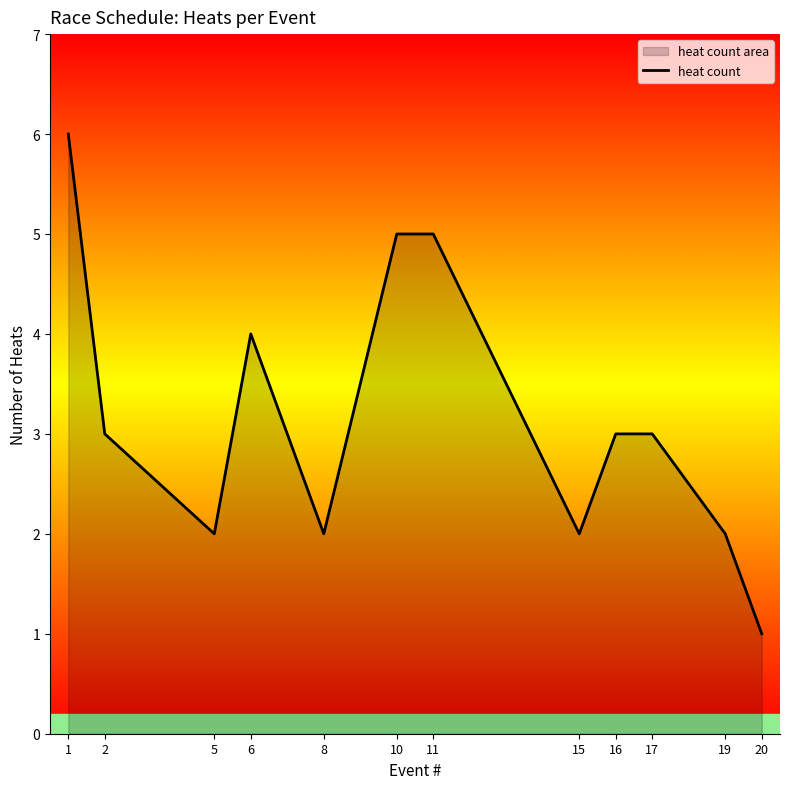

Reading left to right, list all the values displayed in this chart.

1=6	2=3	5=2	6=4	8=2	10=5	11=5	15=2	16=3	17=3	19=2	20=1